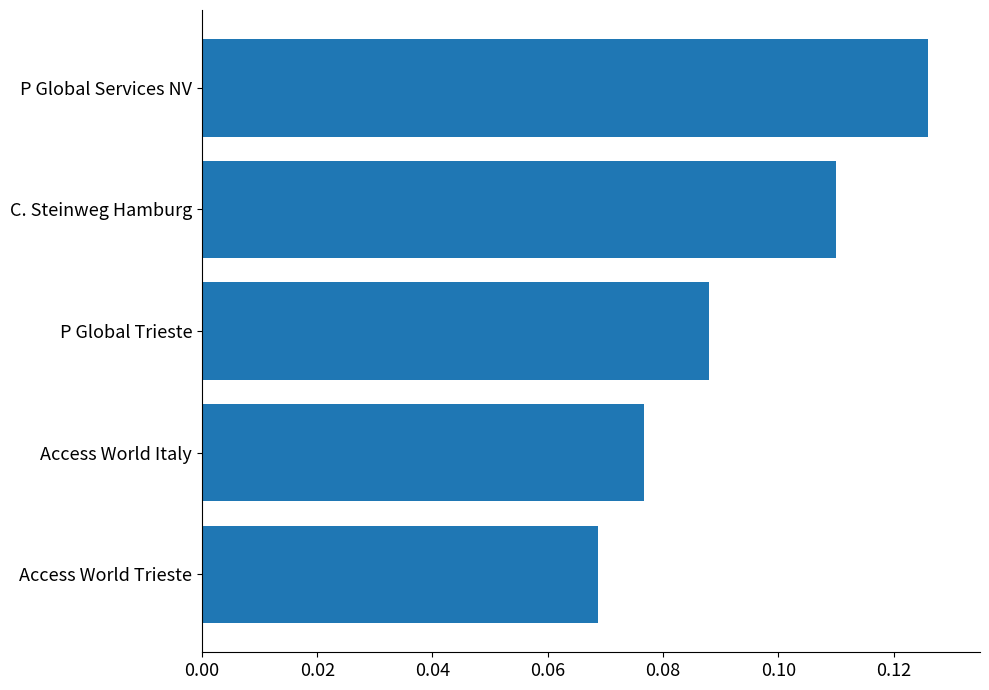

What is the sum of all values?

0.5